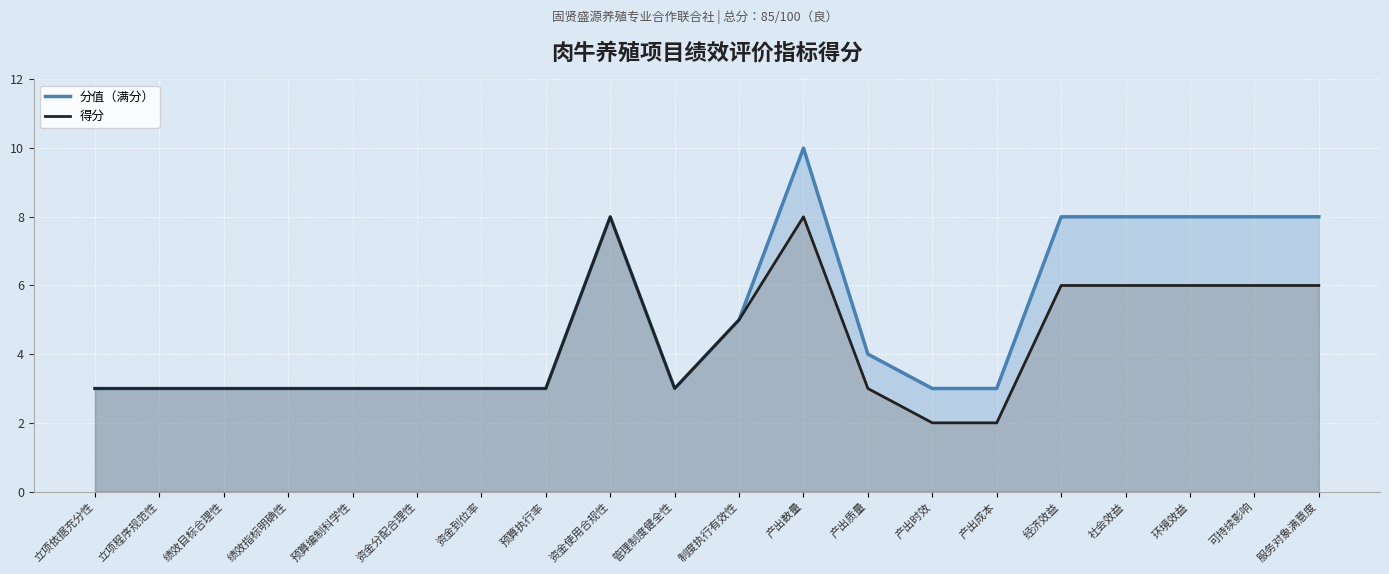

How many lines are shown in the chart?

2